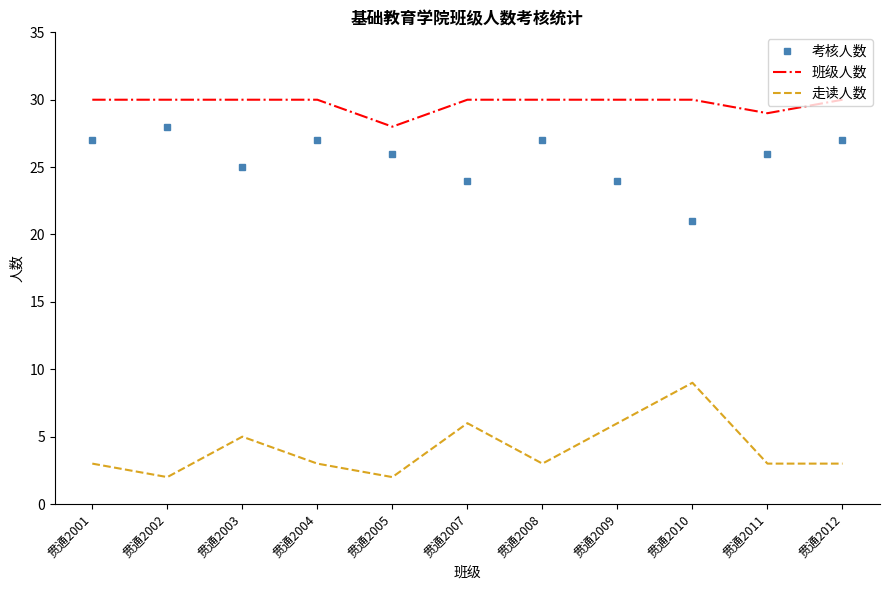

What is the difference between the highest and lowest values at 贯通2009?

24